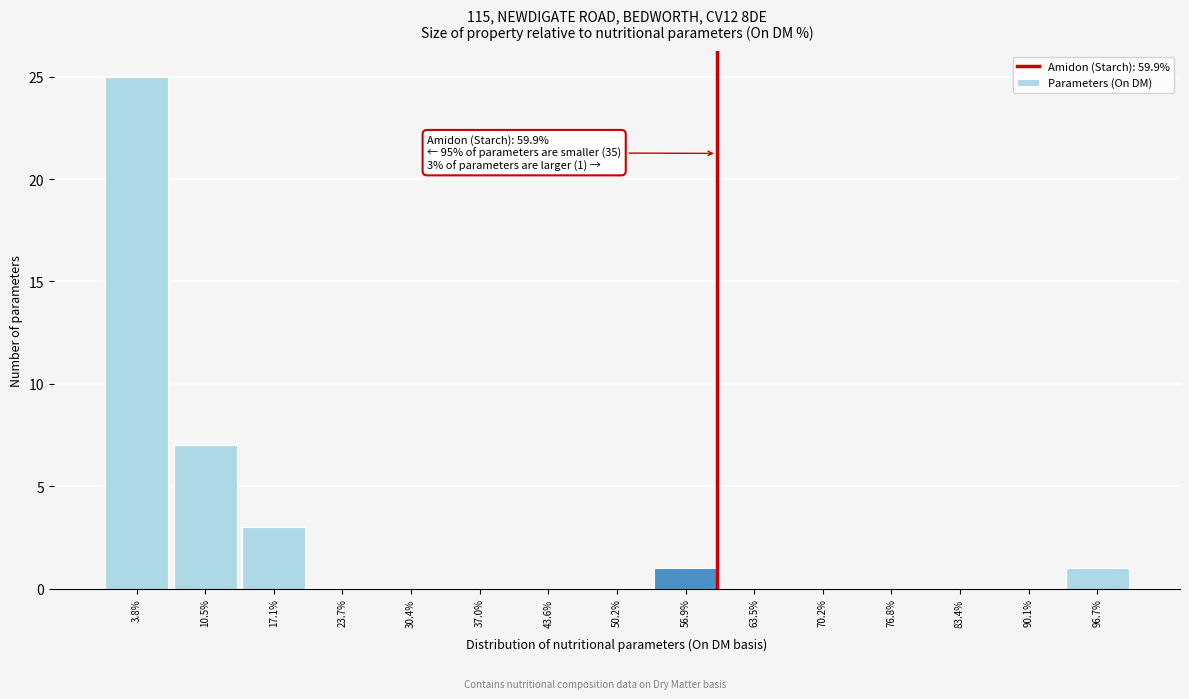

Which range on the x-axis has the tallest bar?

1 to 7